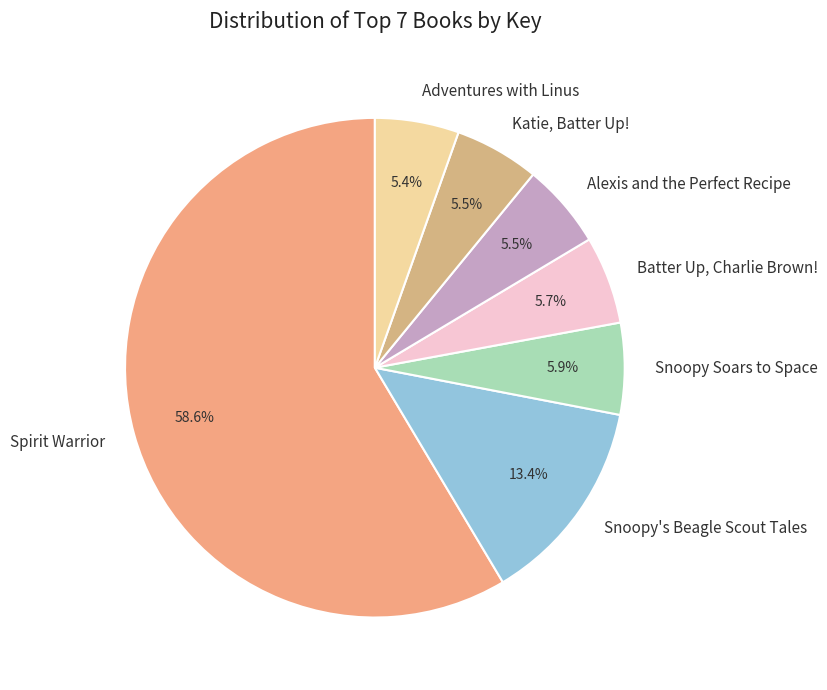

Does any single category account for the majority?

Yes